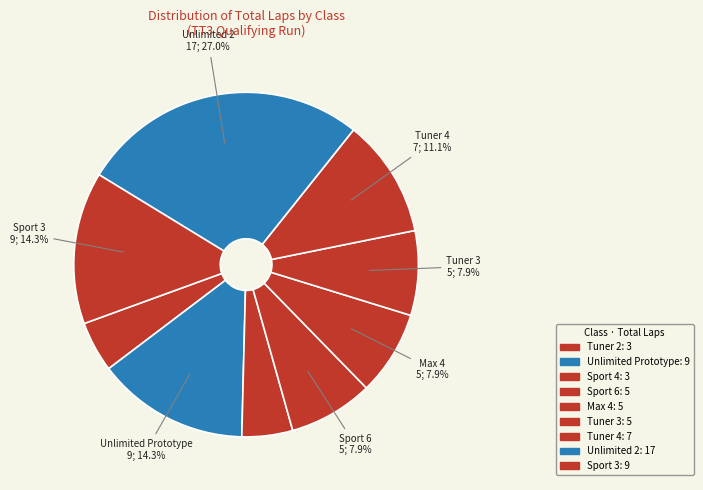

Does any single category account for the majority?

No